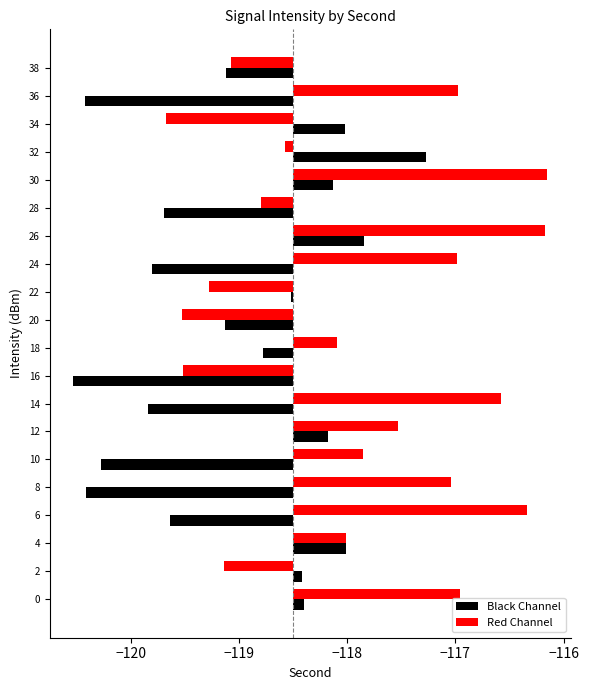

How many bars are there in total?

40